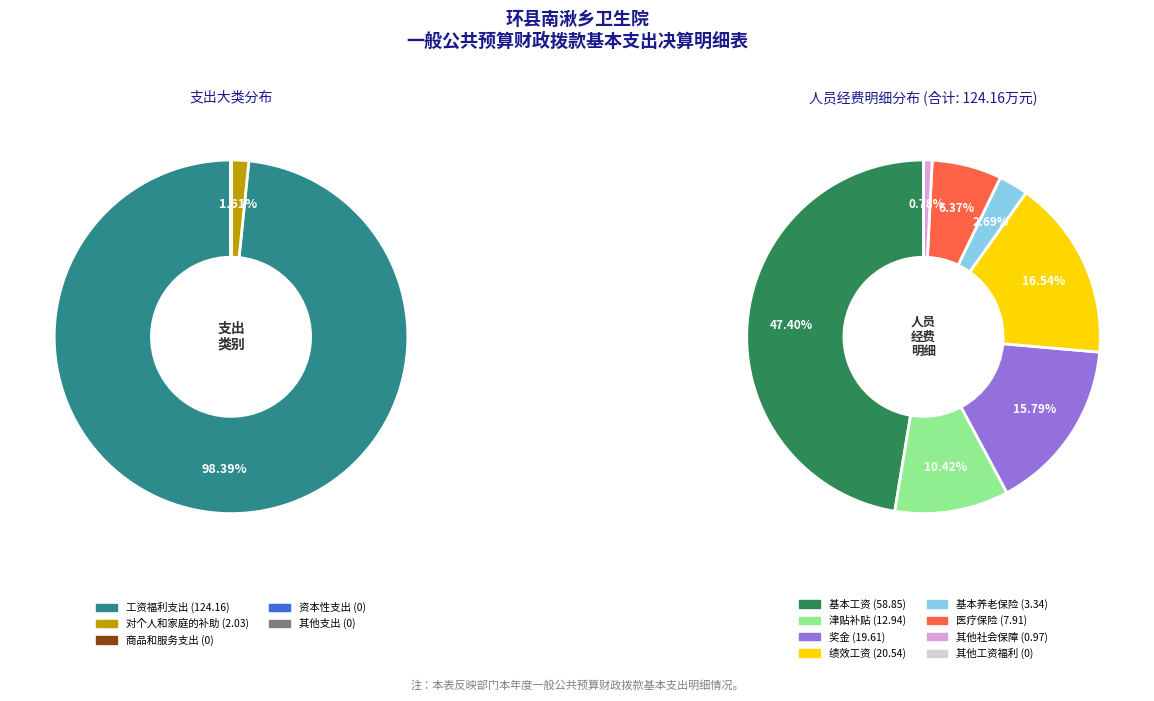

What is the change in value from 对个人和家庭的补助 (2.03) to 商品和服务支出 (0)?

-2.0